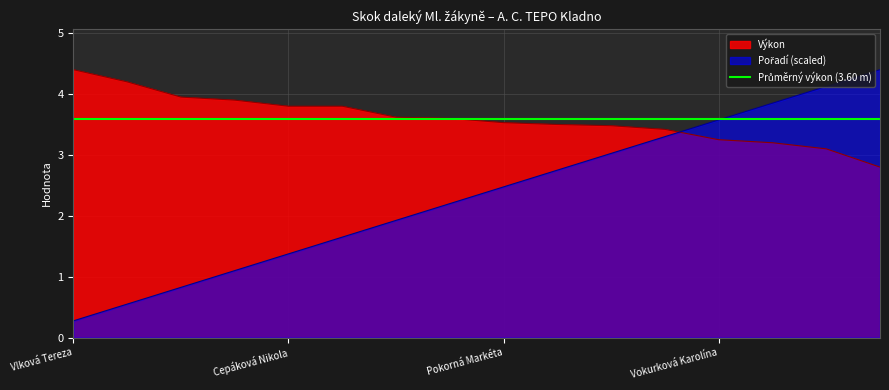

The Výkon series shows 1.4 at Cívková Daniela. True or false?

False